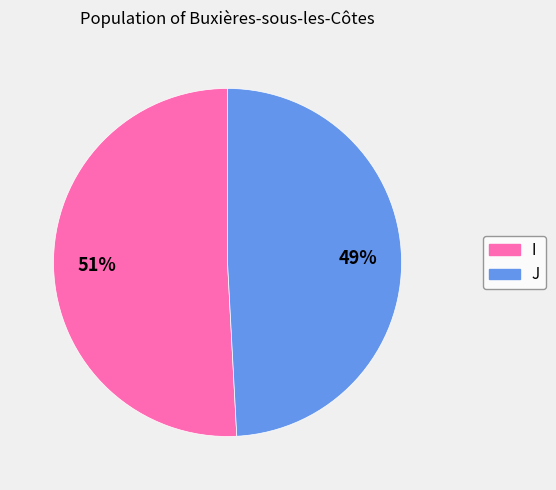

To the nearest percent, what percentage of the pie is J?

49%